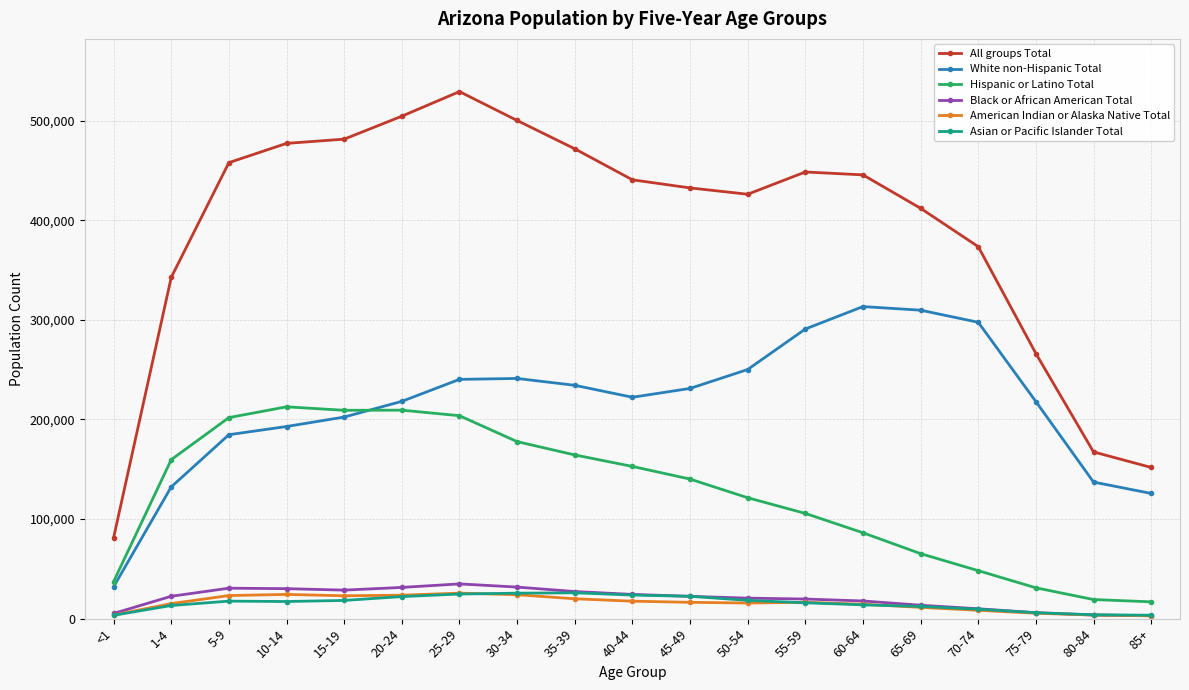

What position from the right is 15-19?

15